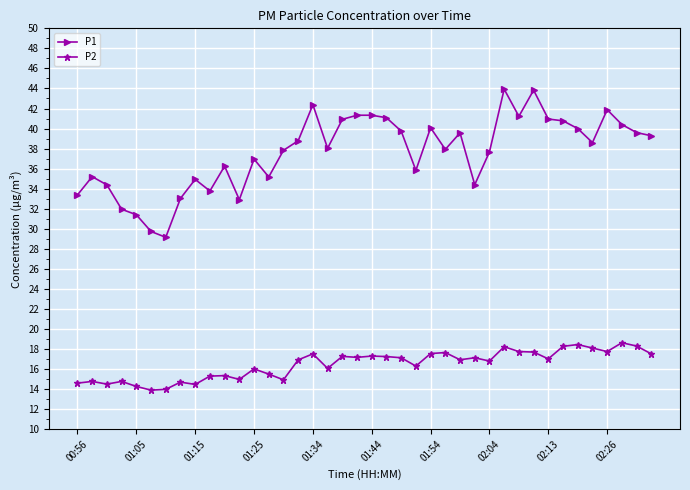

What is the average value of the P1 series?

37.6